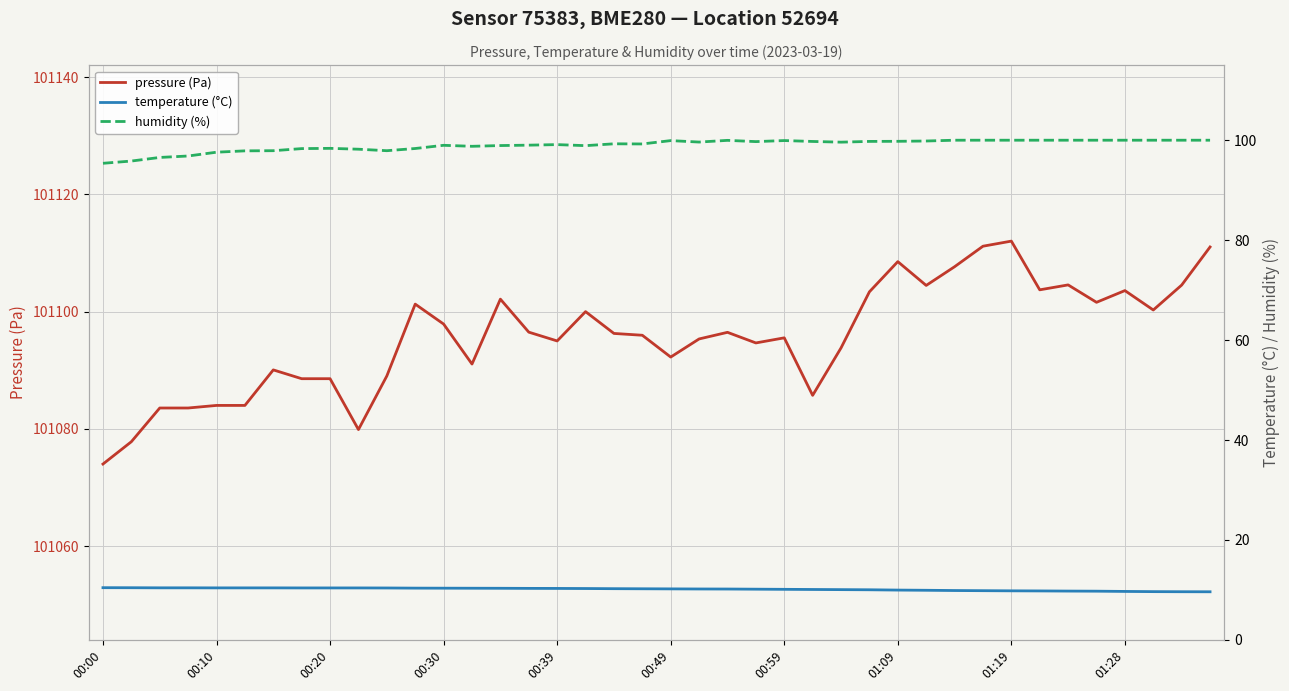

What is the sum of the temperature (°C) values at 22 and 10?

20.6